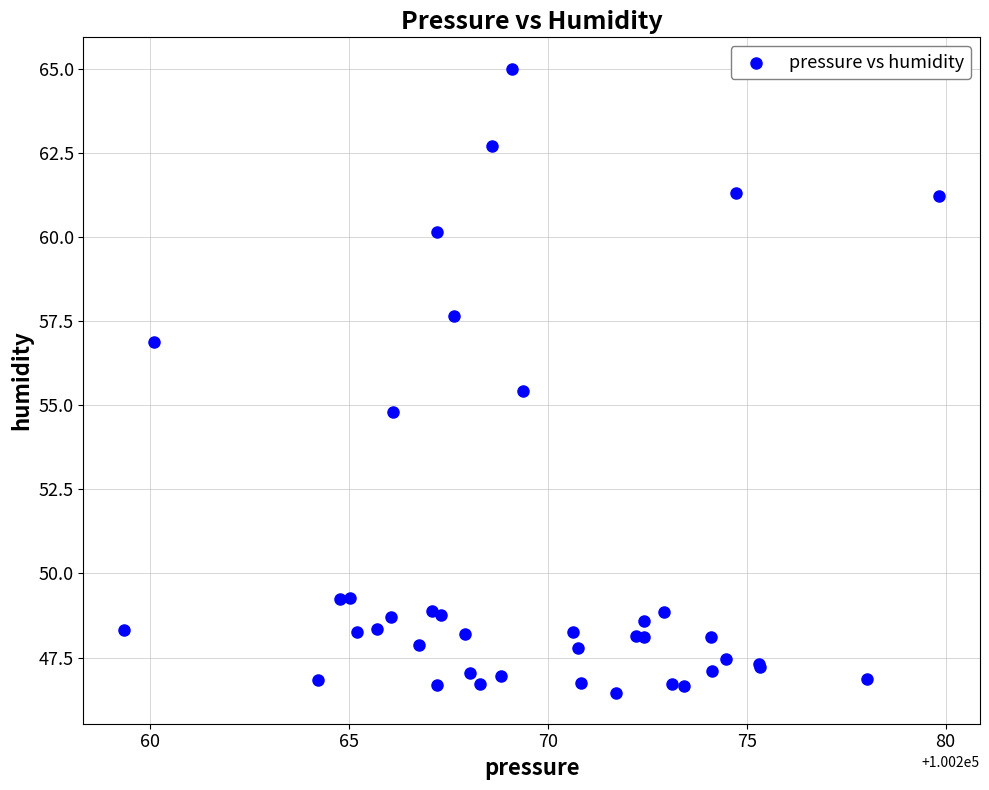

What Y value in the scatter plot is closest to 55?

54.8